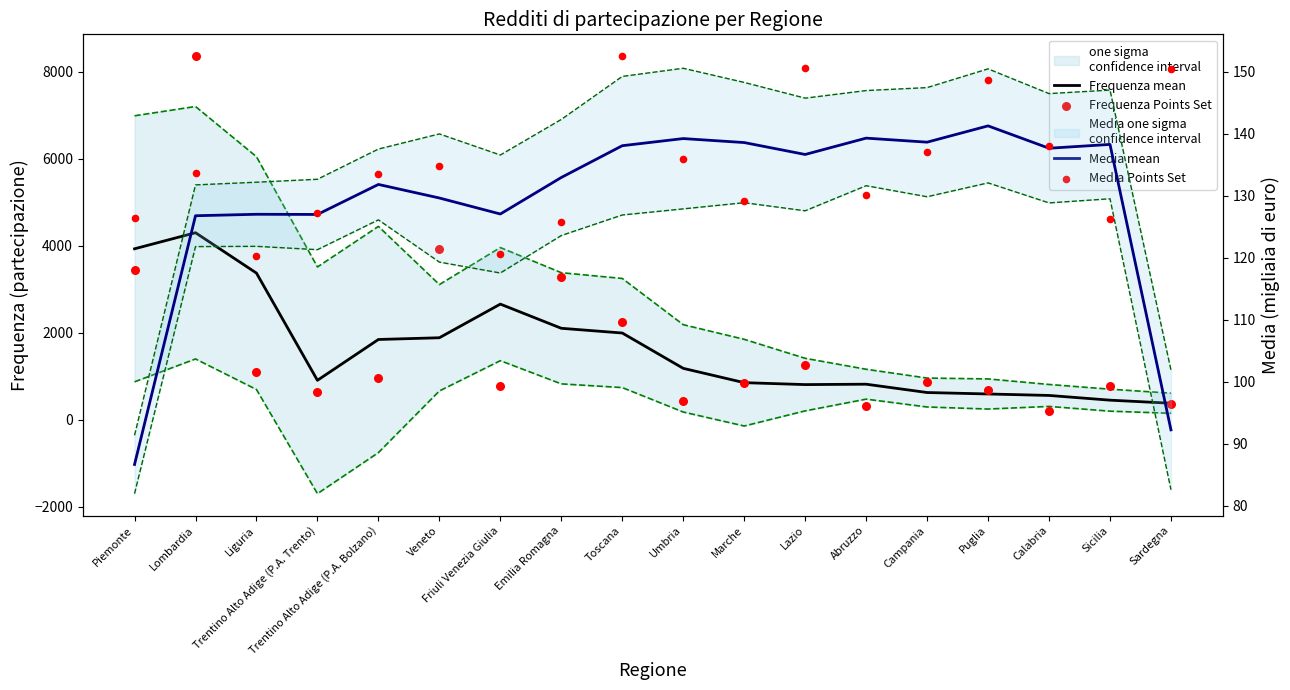

What is the total value across all series at Abruzzo?

1399.5